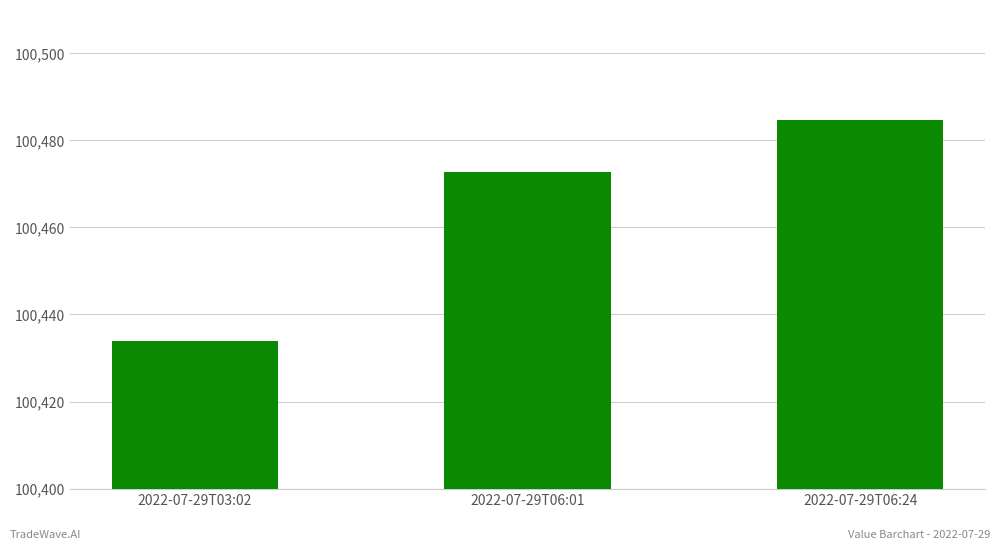

How many bars are there in total?

3